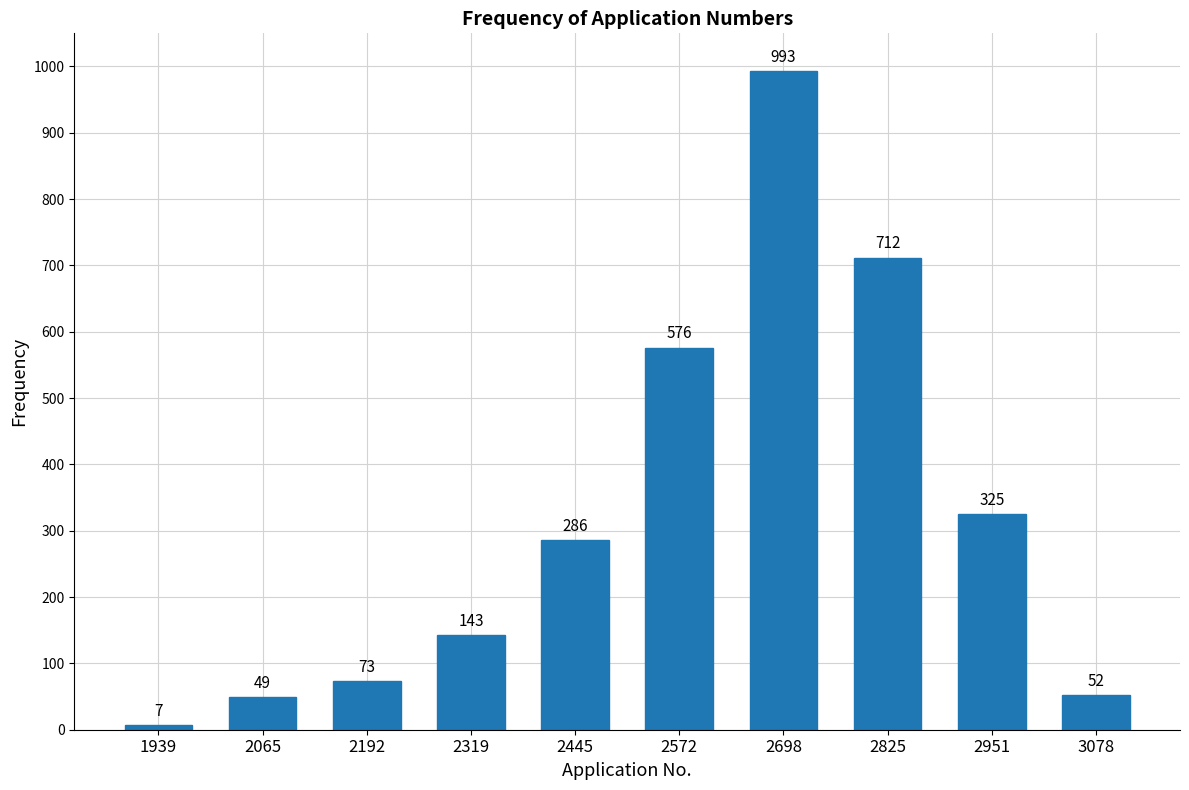

Reading left to right, transcribe all the data shown in this chart.

7	49	73	143	286	576	993	712	325	52